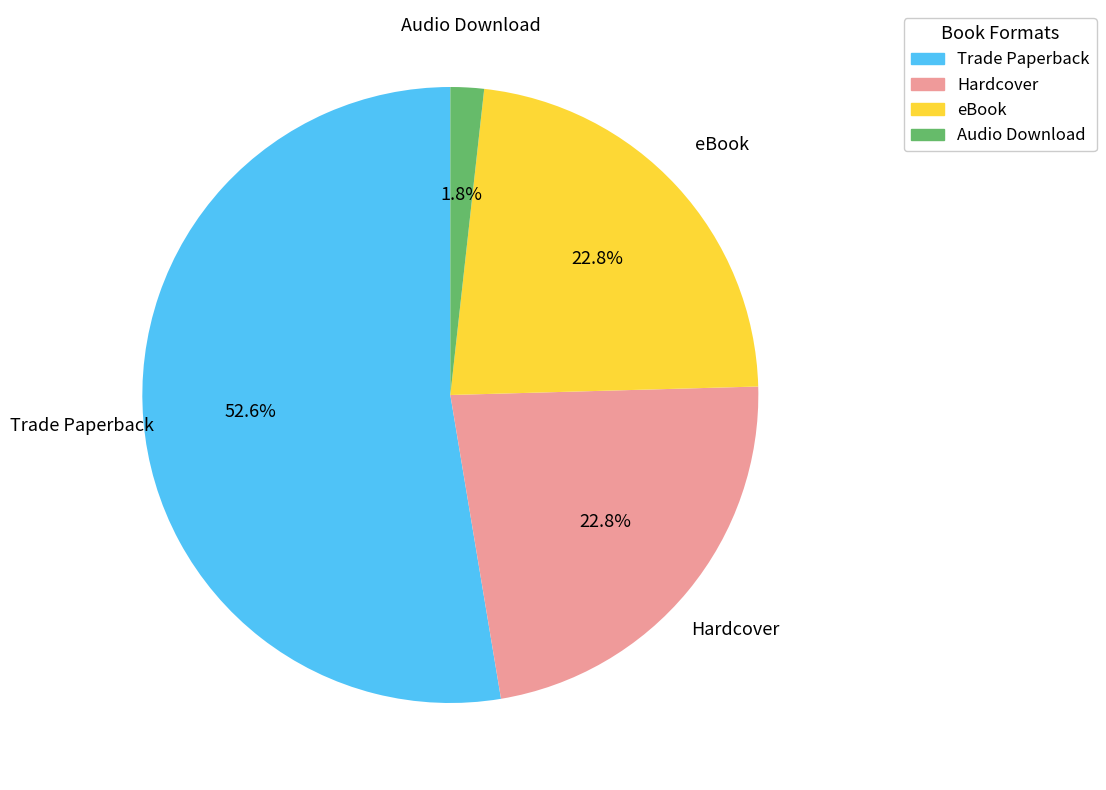

Which category has the smallest portion of the pie?

Audio Download